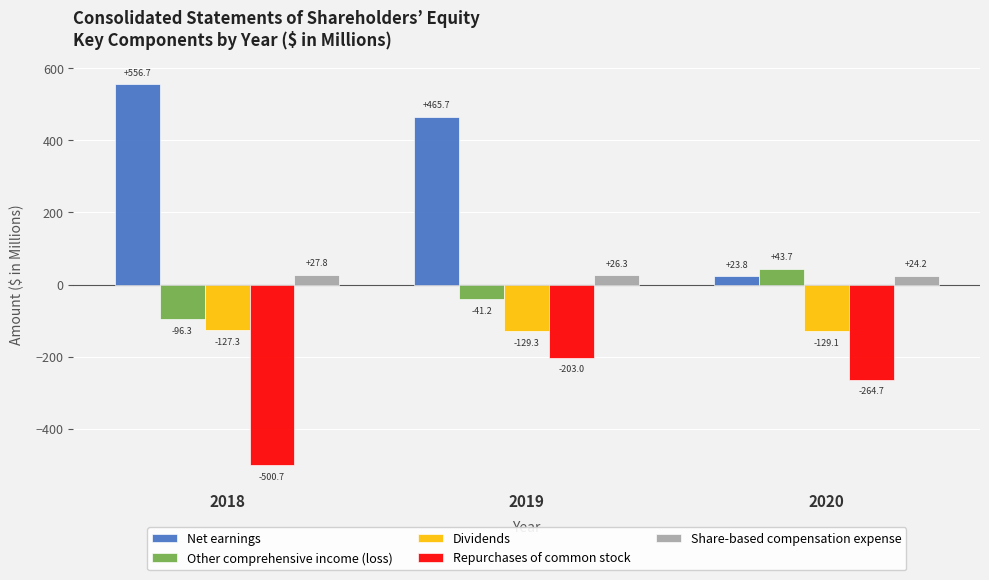

True or false: Other comprehensive income (loss) has a value of -96.3 at 2018.

True